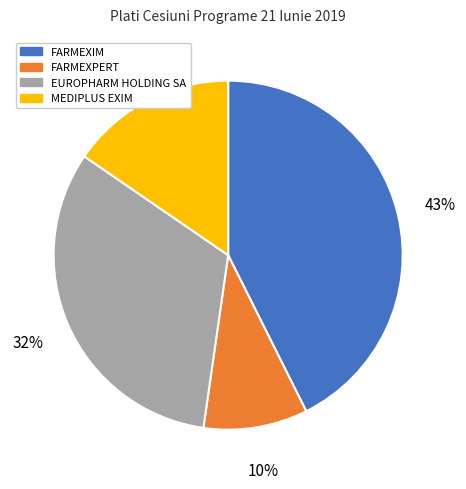

To the nearest percent, what is the difference between the largest and smallest slice percentages?

33%